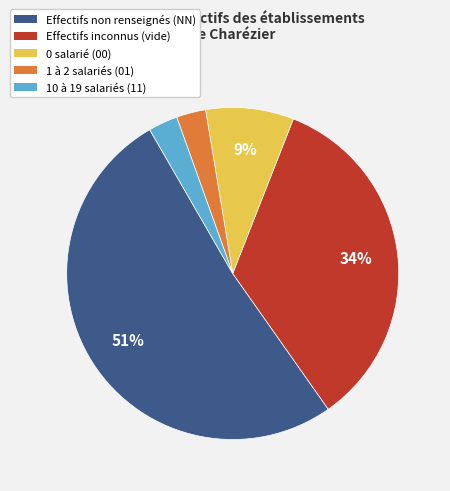

Is there any slice that represents more than half of the pie?

Yes